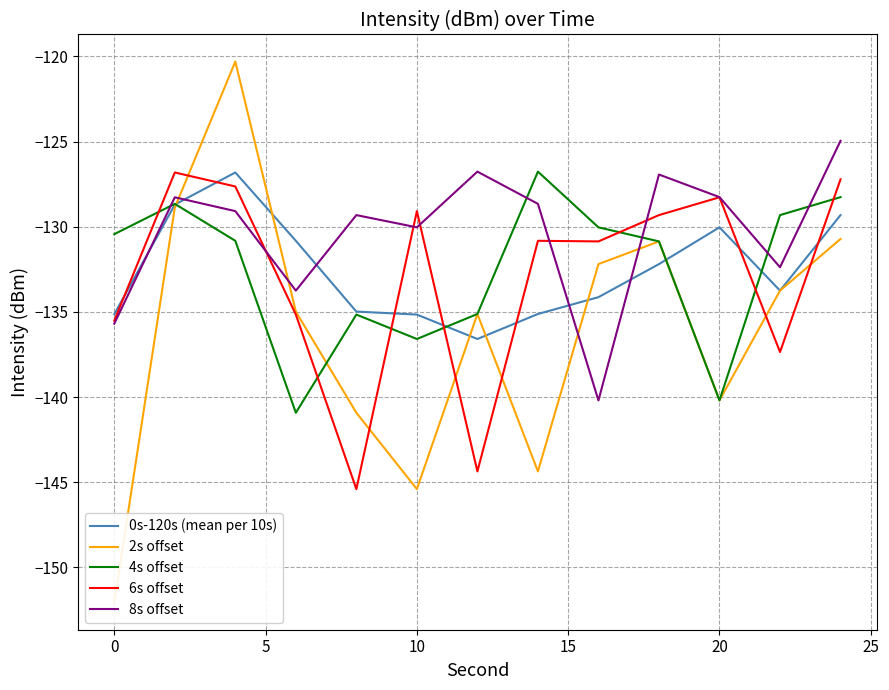

True or false: 8s offset has a value of -135.7 at 0.

True